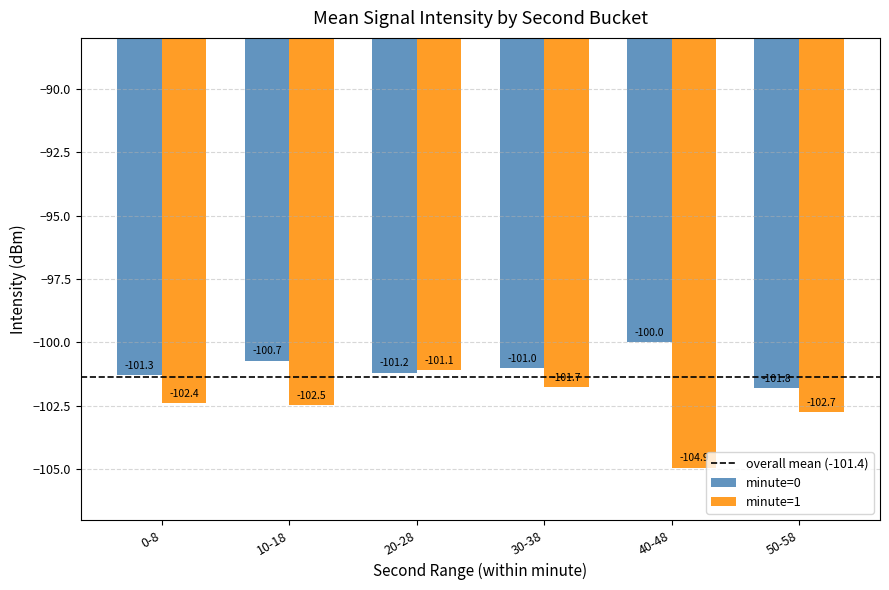

What is the average value of the minute=0 series?

-101.0